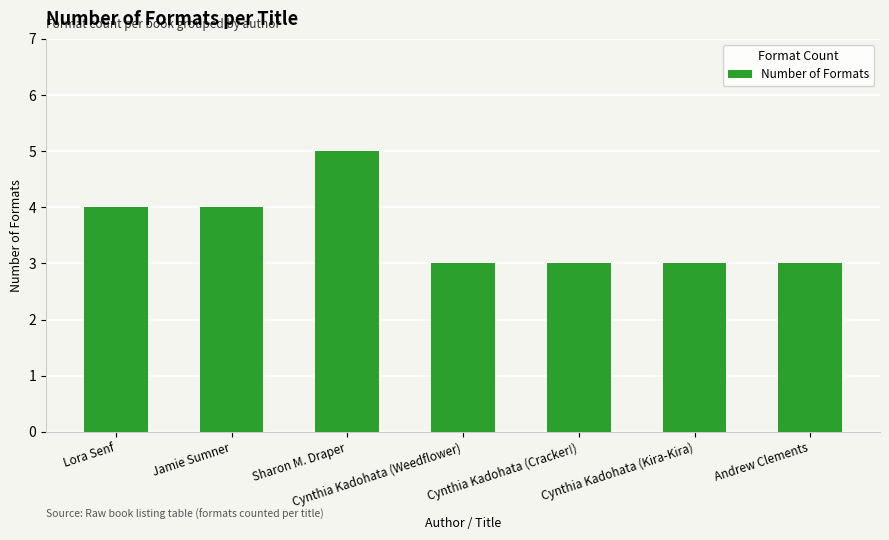

Count the number of categories in the chart.

7